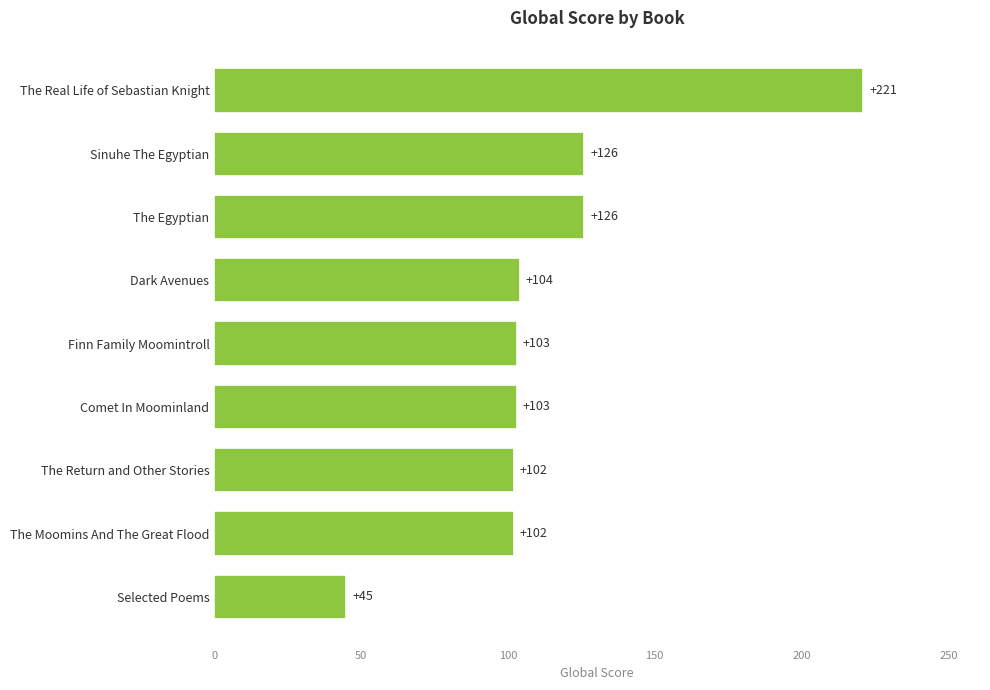

True or false: the data shows 126 at Sinuhe The Egyptian.

True